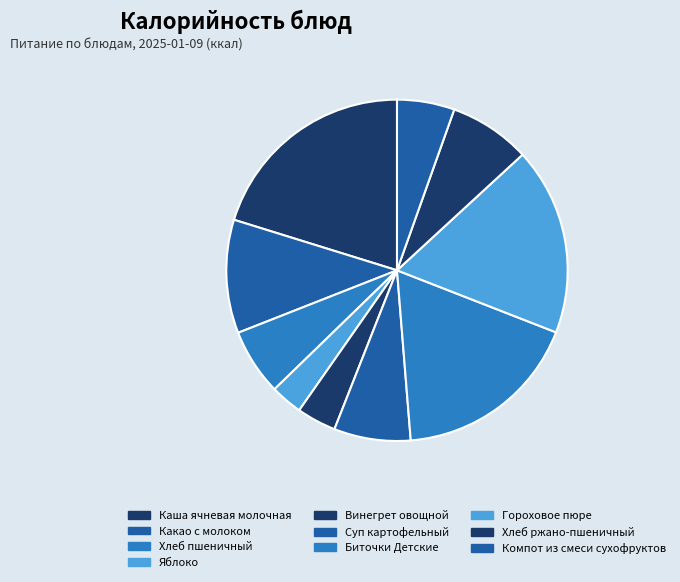

Count the number of slices in the pie.

10